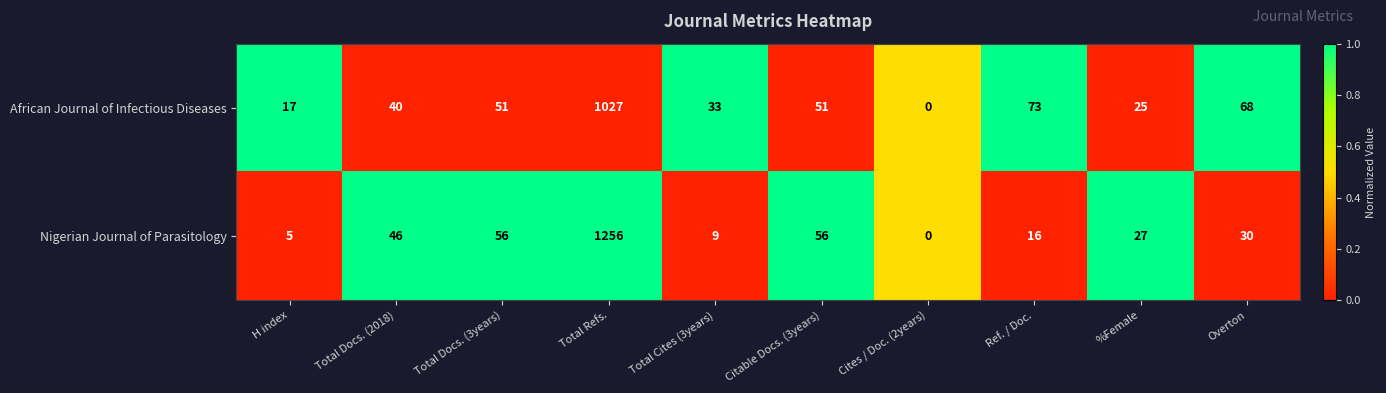

At which label is African Journal of Infectious Diseases closest to 513?

Ref. / Doc.